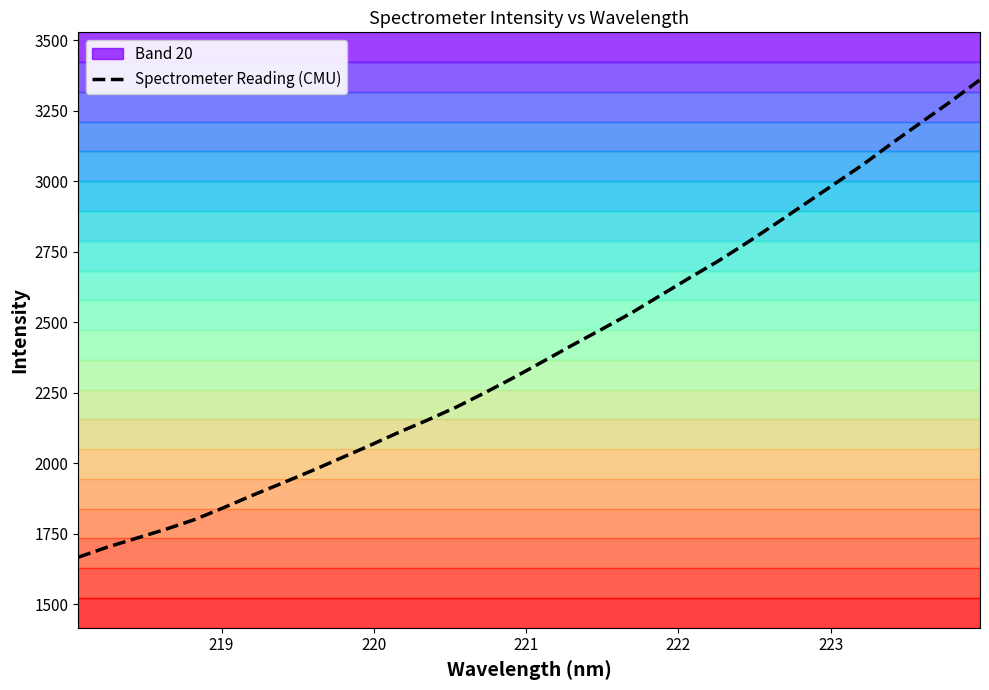

What is the highest value of the Spectrometer Reading (CMU) series?

3360.5